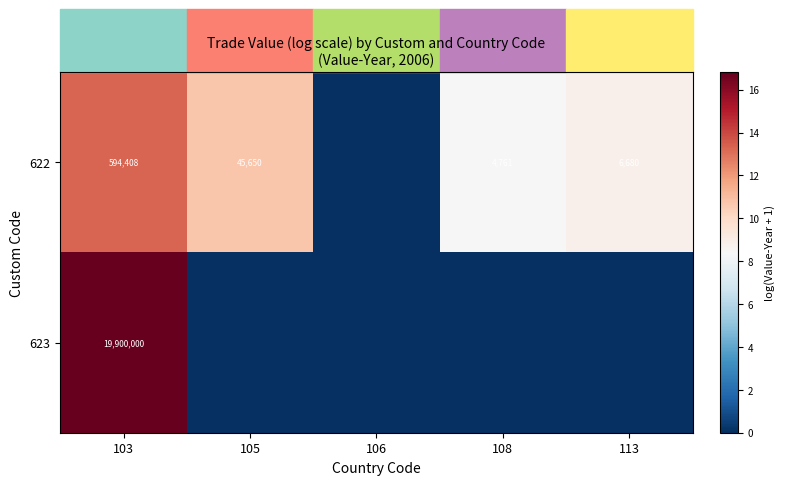

Is it true that 623 equals 5.7 at 103?

False